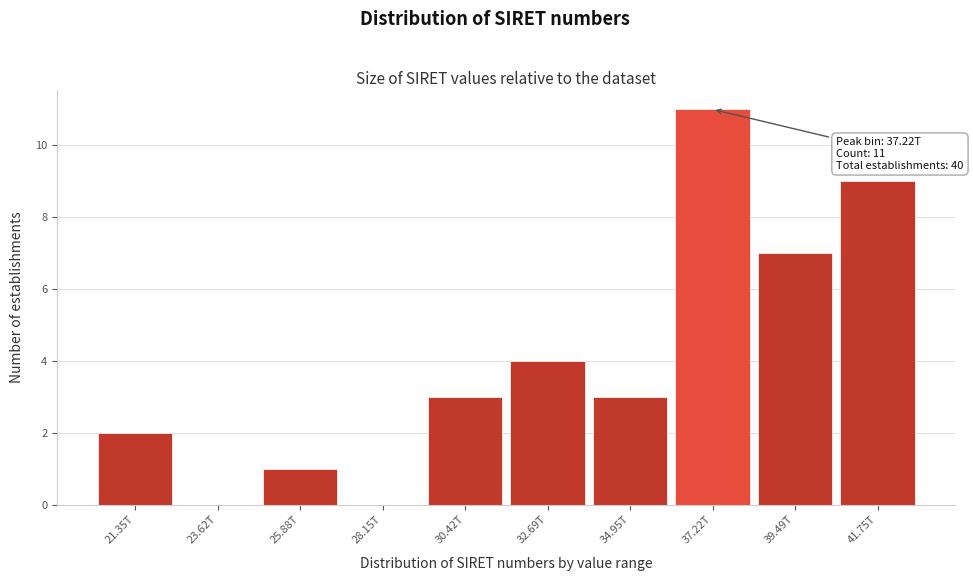

Reading right to left, list all the values displayed in this chart.

41.75T=9	39.49T=7	37.22T=11	34.95T=3	32.69T=4	30.42T=3	28.15T=0	25.88T=1	23.62T=0	21.35T=2